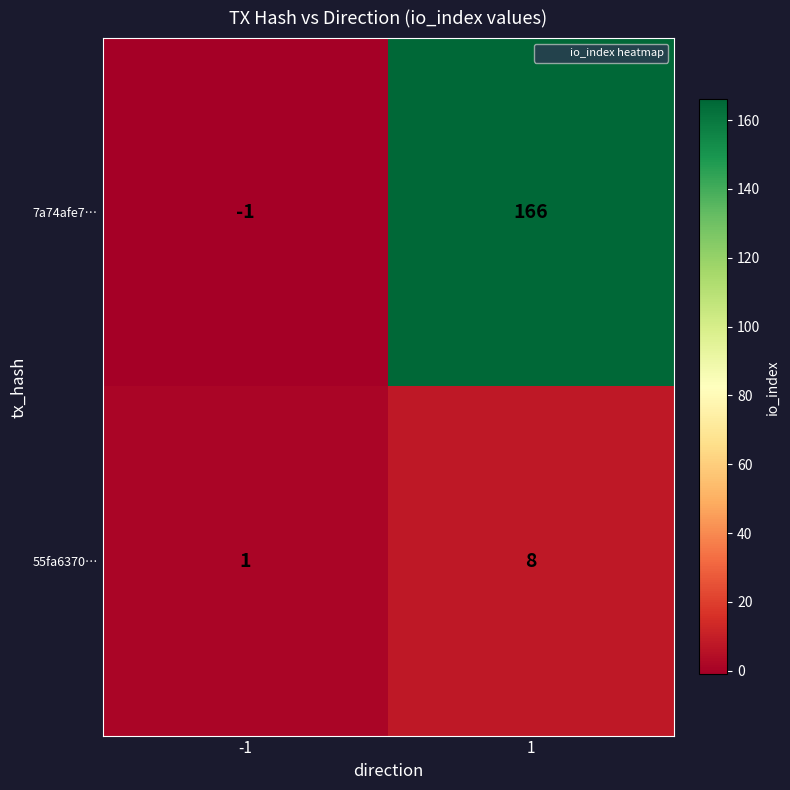

List the series in order of their overall mean, highest first.

7a74afe7…, 55fa6370…